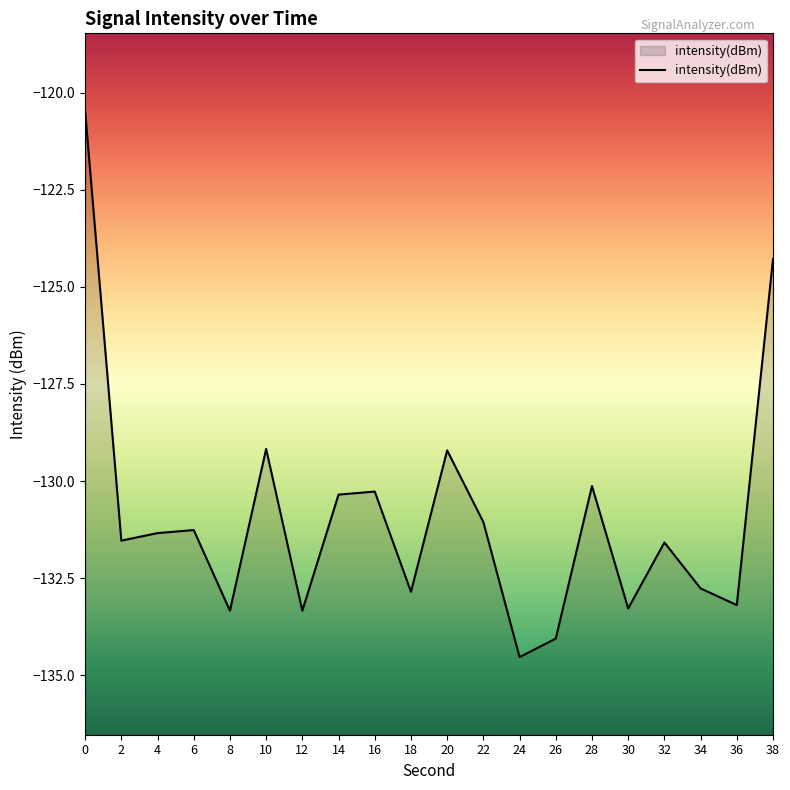

Reading left to right, transcribe all the data shown in this chart.

-120.5	-131.5	-131.3	-131.3	-133.3	-129.2	-133.3	-130.4	-130.3	-132.9	-129.2	-131.1	-134.5	-134.1	-130.1	-133.3	-131.6	-132.8	-133.2	-124.3